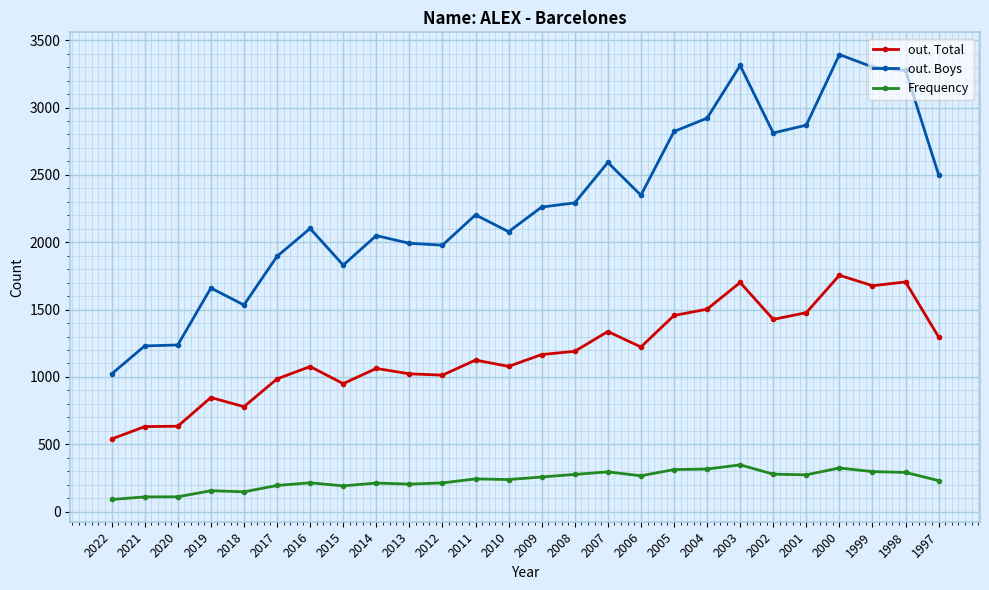

What is the difference between the maximum and second lowest values in the out. Boys series?

2163